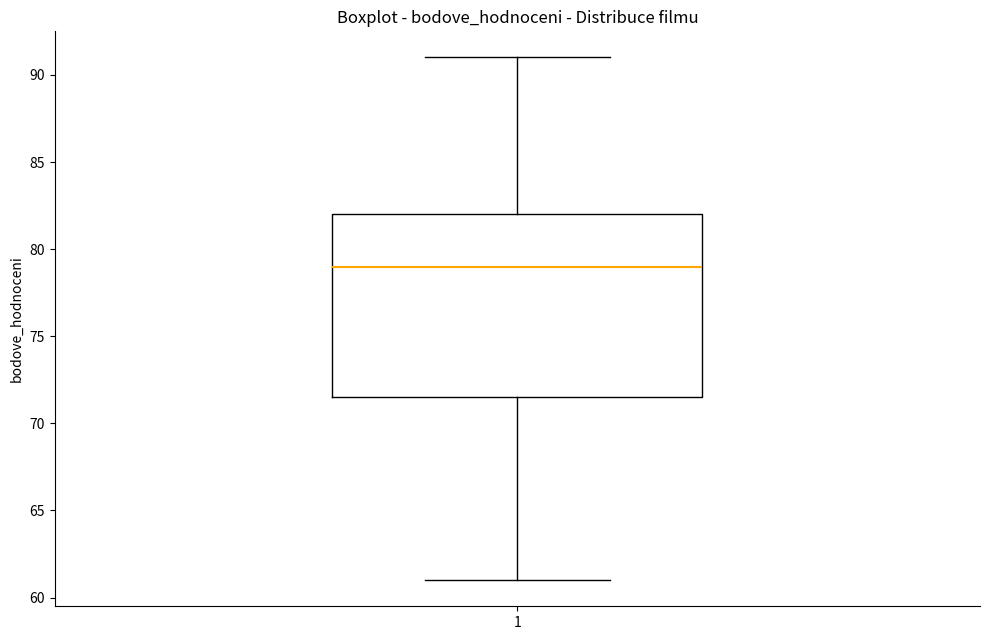

Read this box plot against the y-axis: the position of the median line, the range covered by the box, and the ends of both whiskers. The values are not printed on the chart, so give them approximately, as read against the axis.

median 79.0, box 71.5 to 82.0, whiskers 61.0 to 91.0